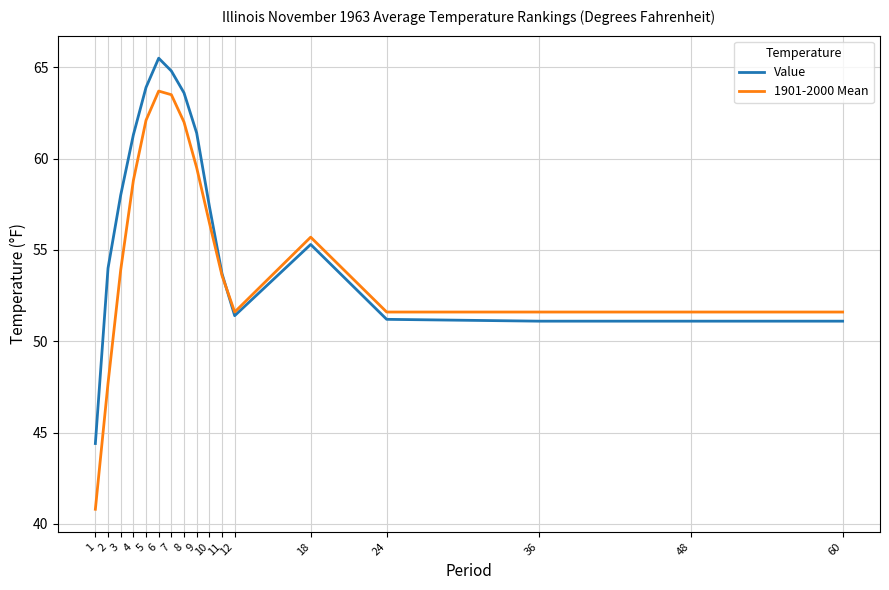

What are all the series names shown in the legend?

Value, 1901-2000 Mean